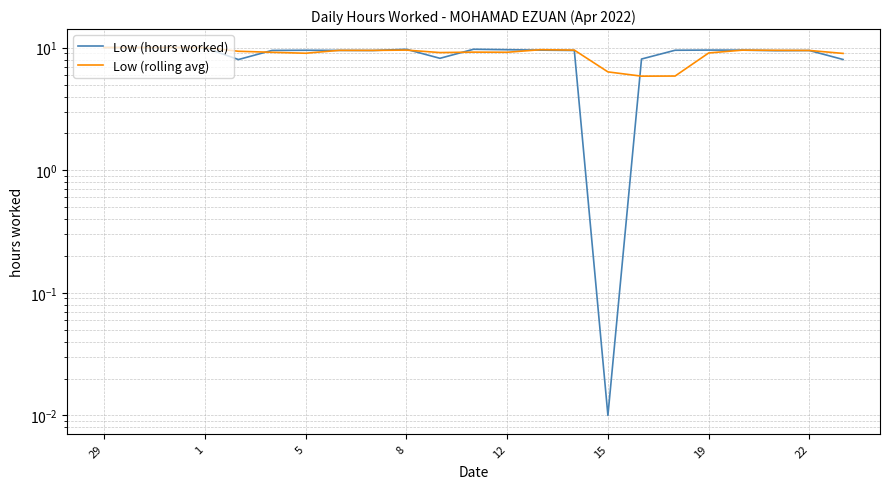

List the series in order of their overall mean, highest first.

Low (rolling avg), Low (hours worked)